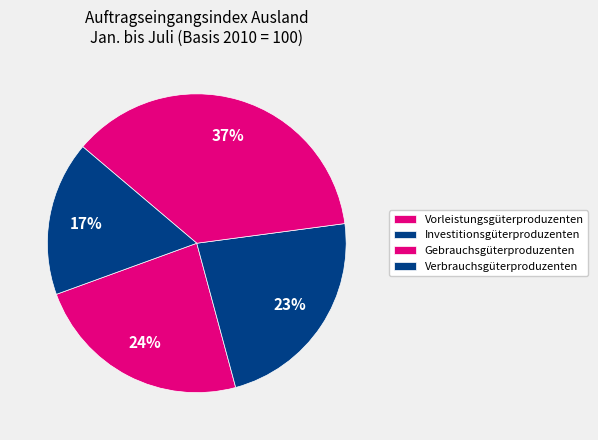

How many slices are in this pie chart?

4